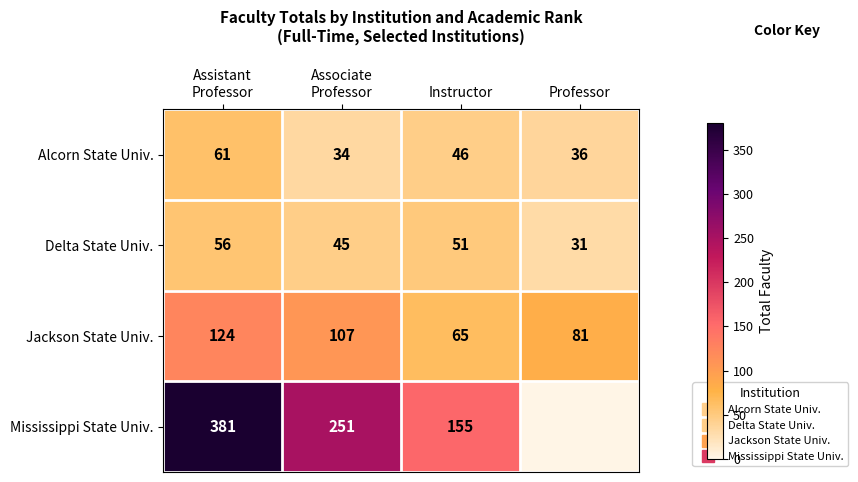

Which series has the widest spread of values?

Mississippi State Univ.